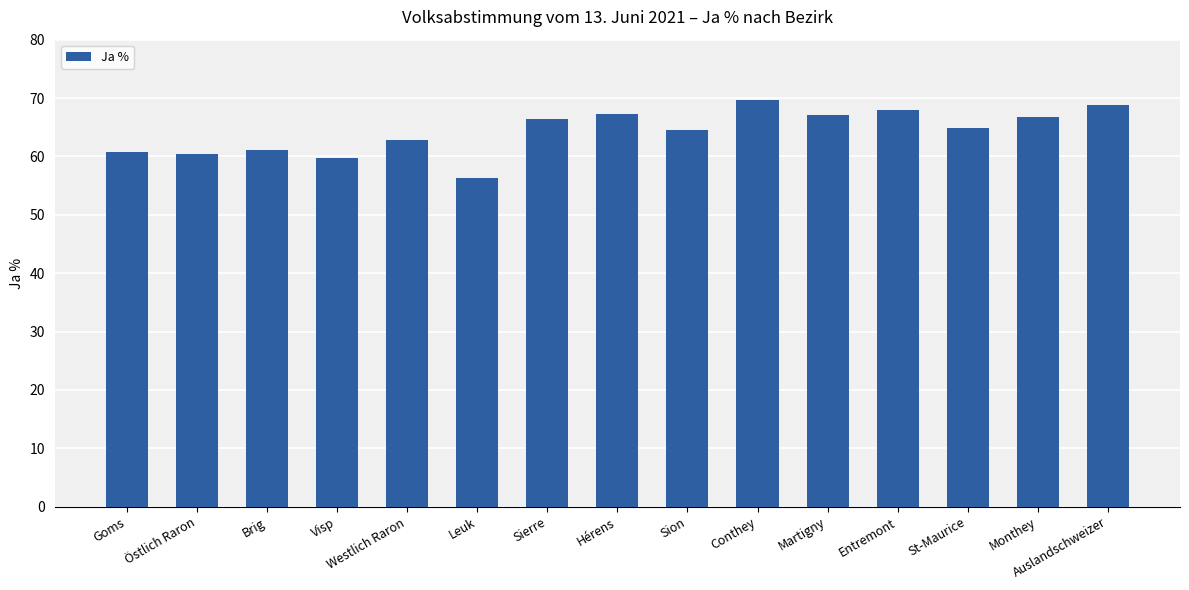

What is the label of the 15th bar from the right?

Goms